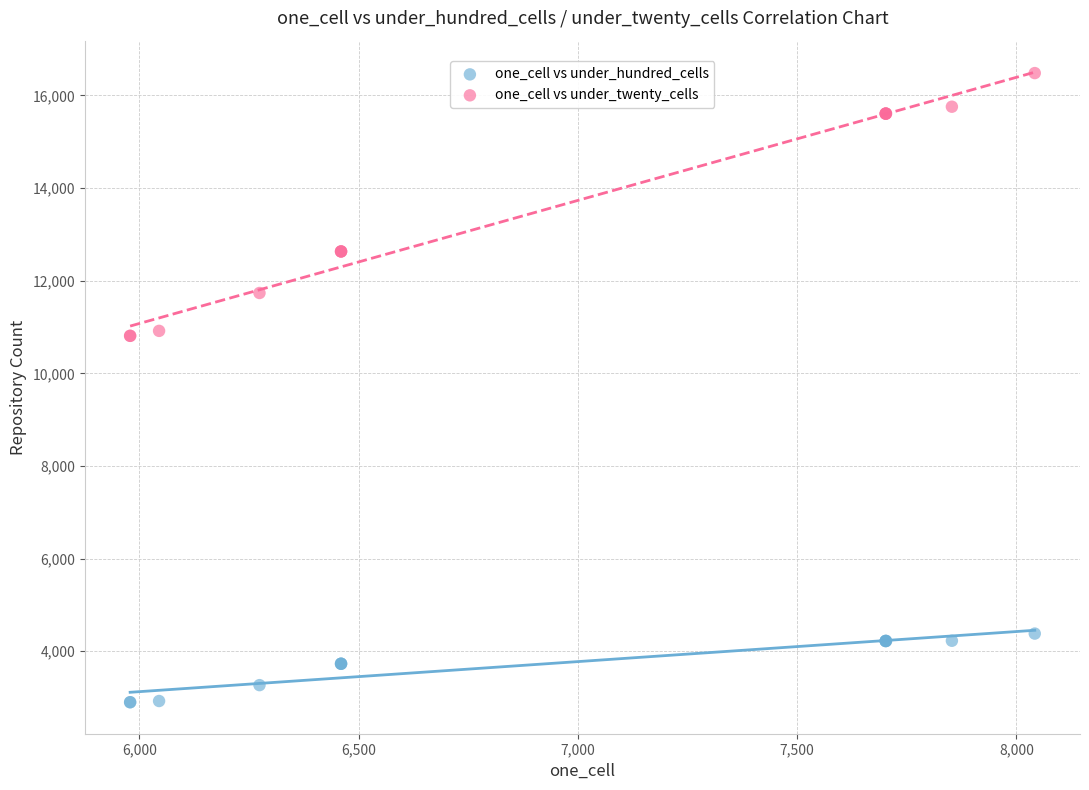

Which series reaches the minimum Y coordinate?

one_cell vs under_hundred_cells